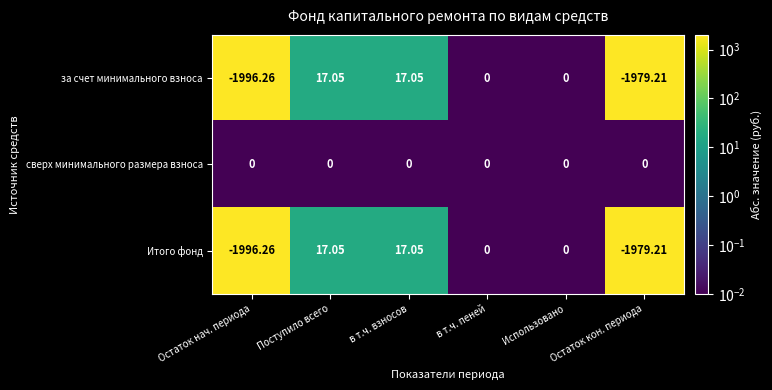

Which label corresponds to the smallest value in the chart?

Остаток нач. периода